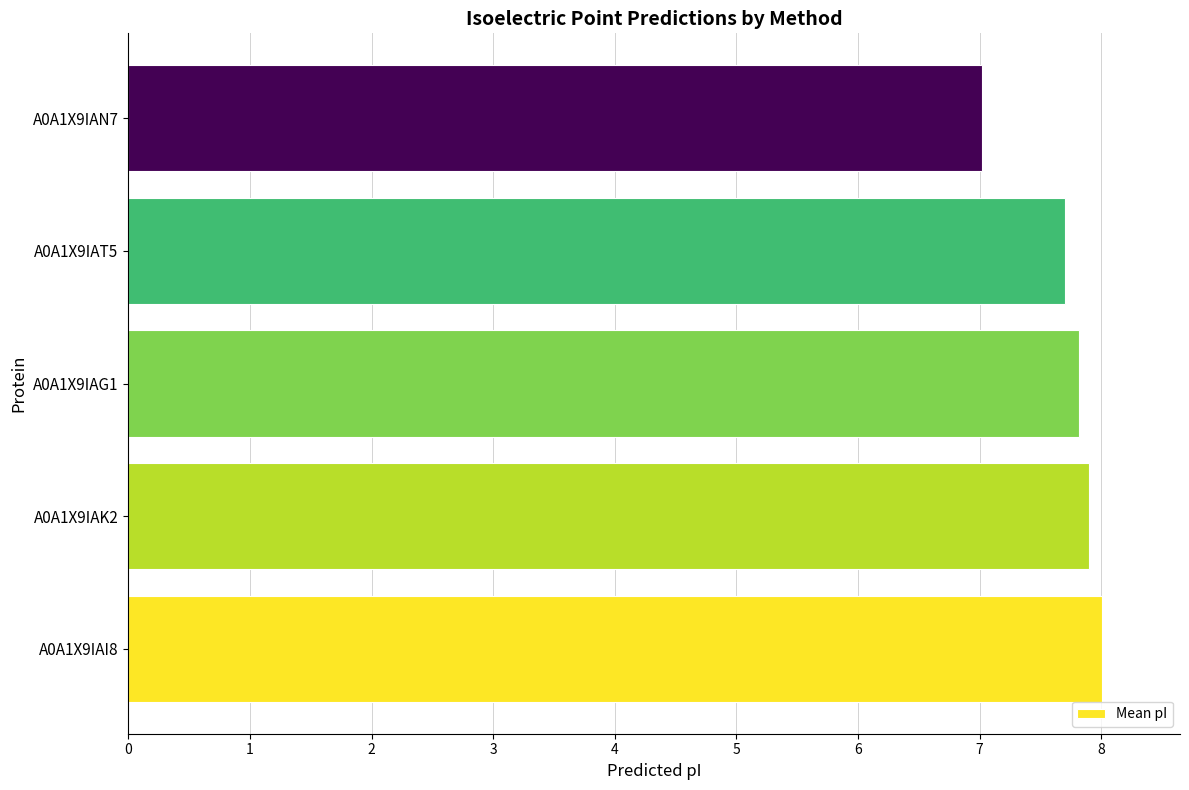

What is the difference between the maximum and second lowest values?

0.3